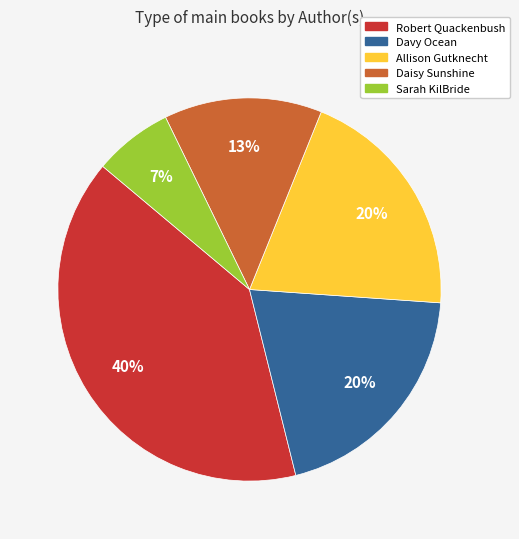

To the nearest percent, what portion does Davy Ocean represent?

20%